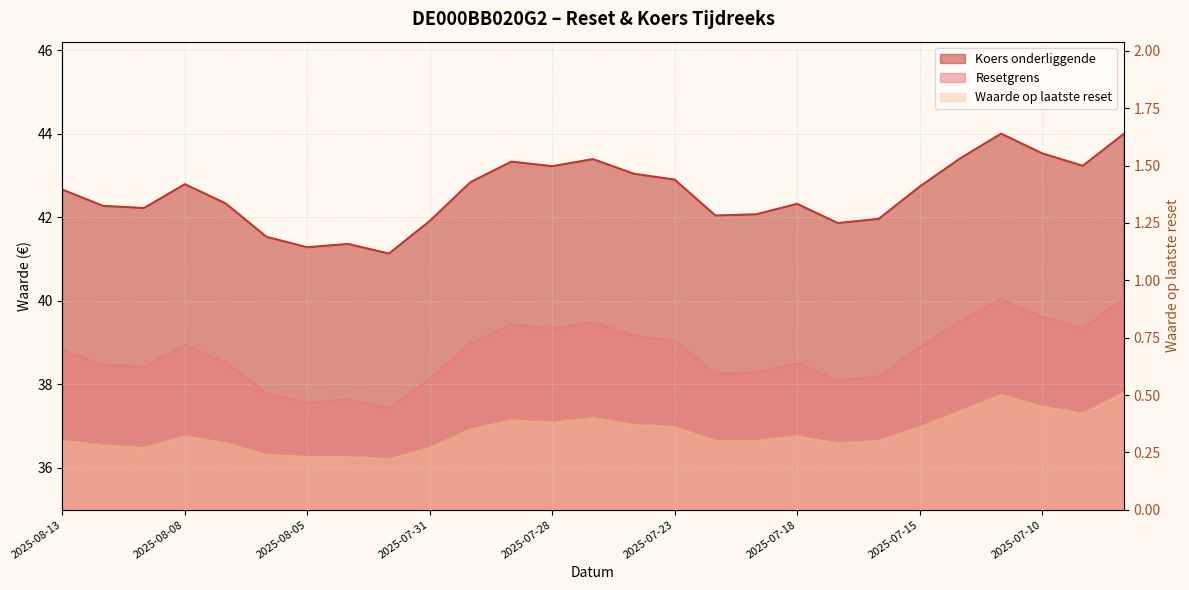

What is the difference between the second highest and second lowest values in the Koers onderliggende series?

2.7